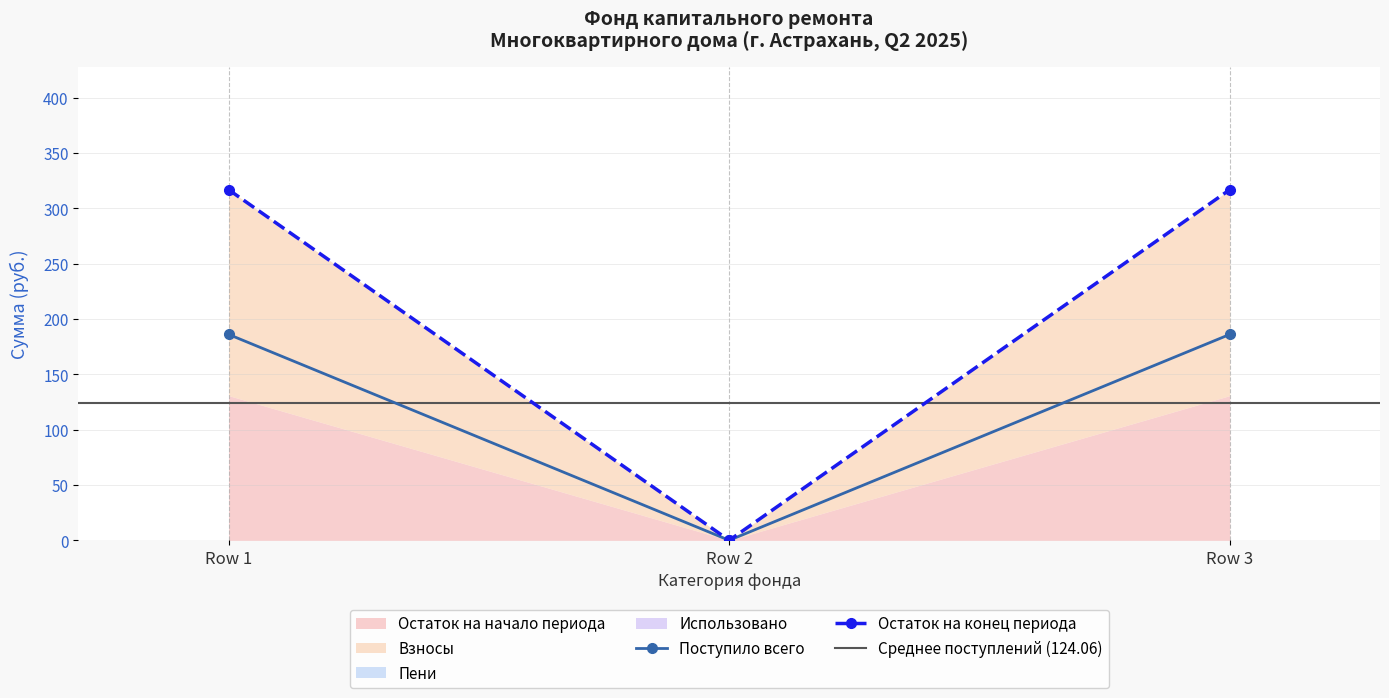

What is the value of the Остаток на конец периода point at the 3rd from the left?

316.9